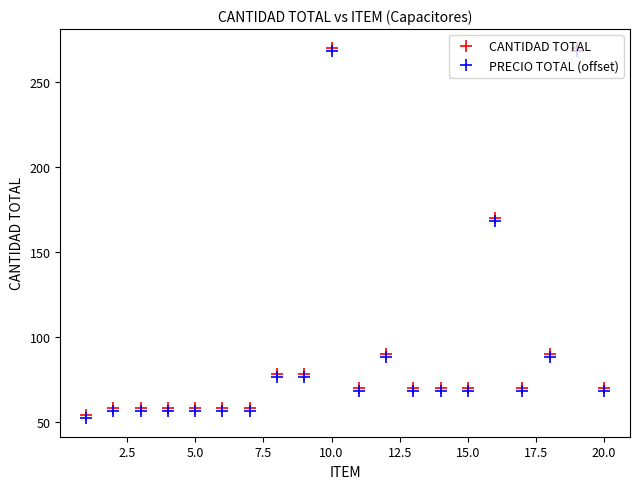

What is the value of the PRECIO TOTAL (offset) point at the 6th from the left?

56